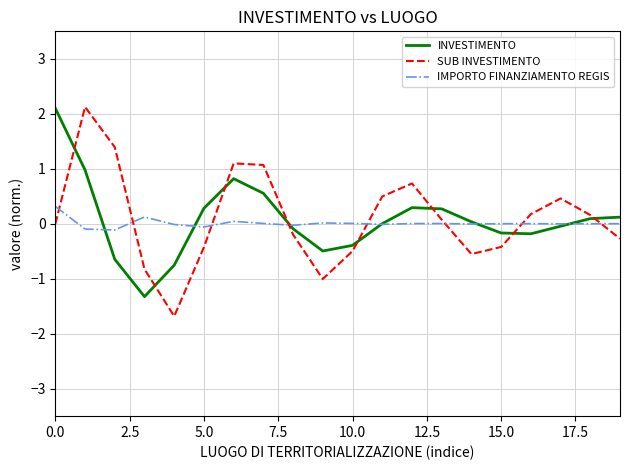

What is the highest value of the INVESTIMENTO series?

2.1